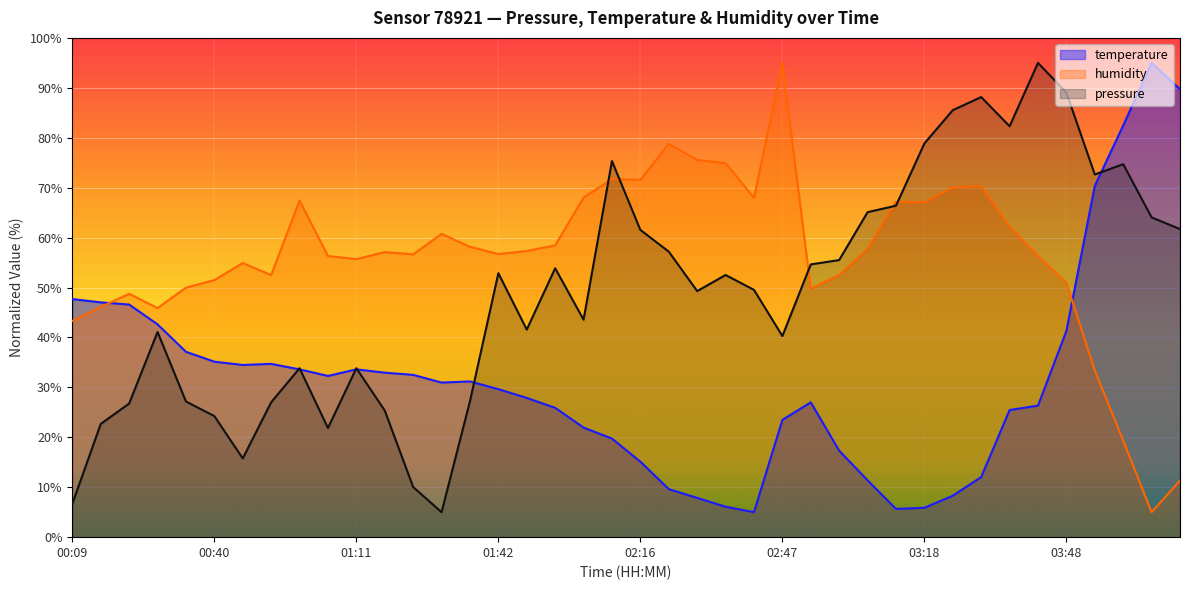

How many distinct data groups are displayed?

3